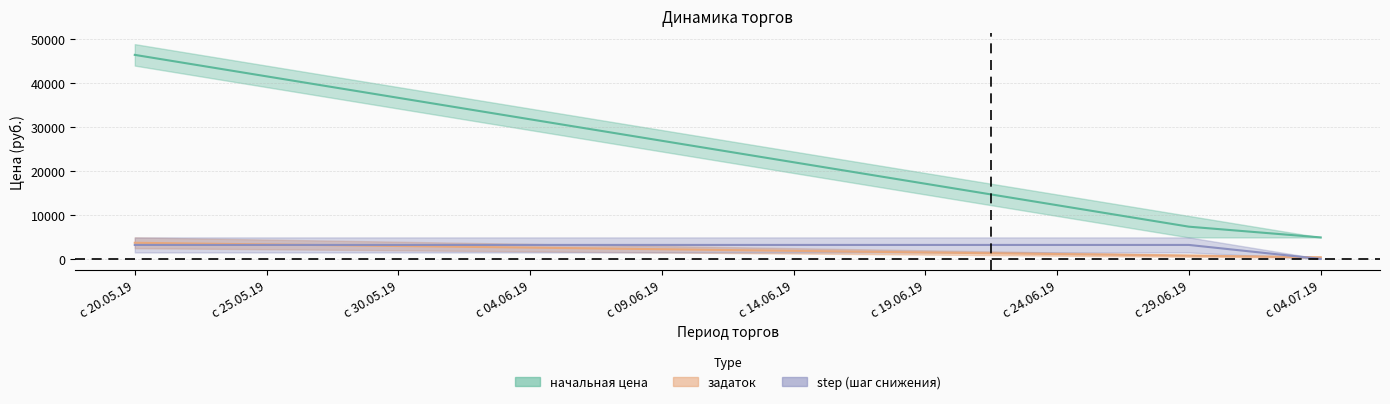

What is the value of the начальная цена point at the 7th from the left?

1468.3